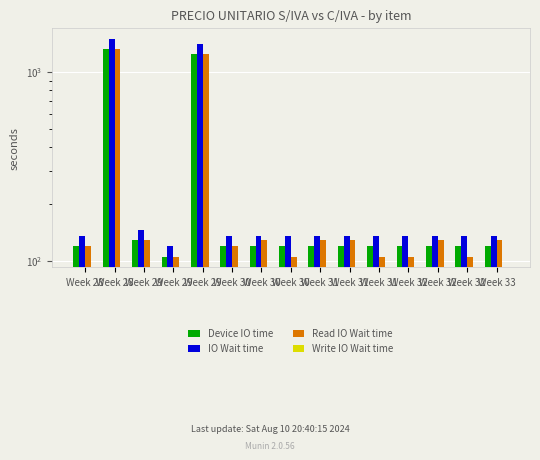

What is the highest value of the Device IO time series?

1327.4